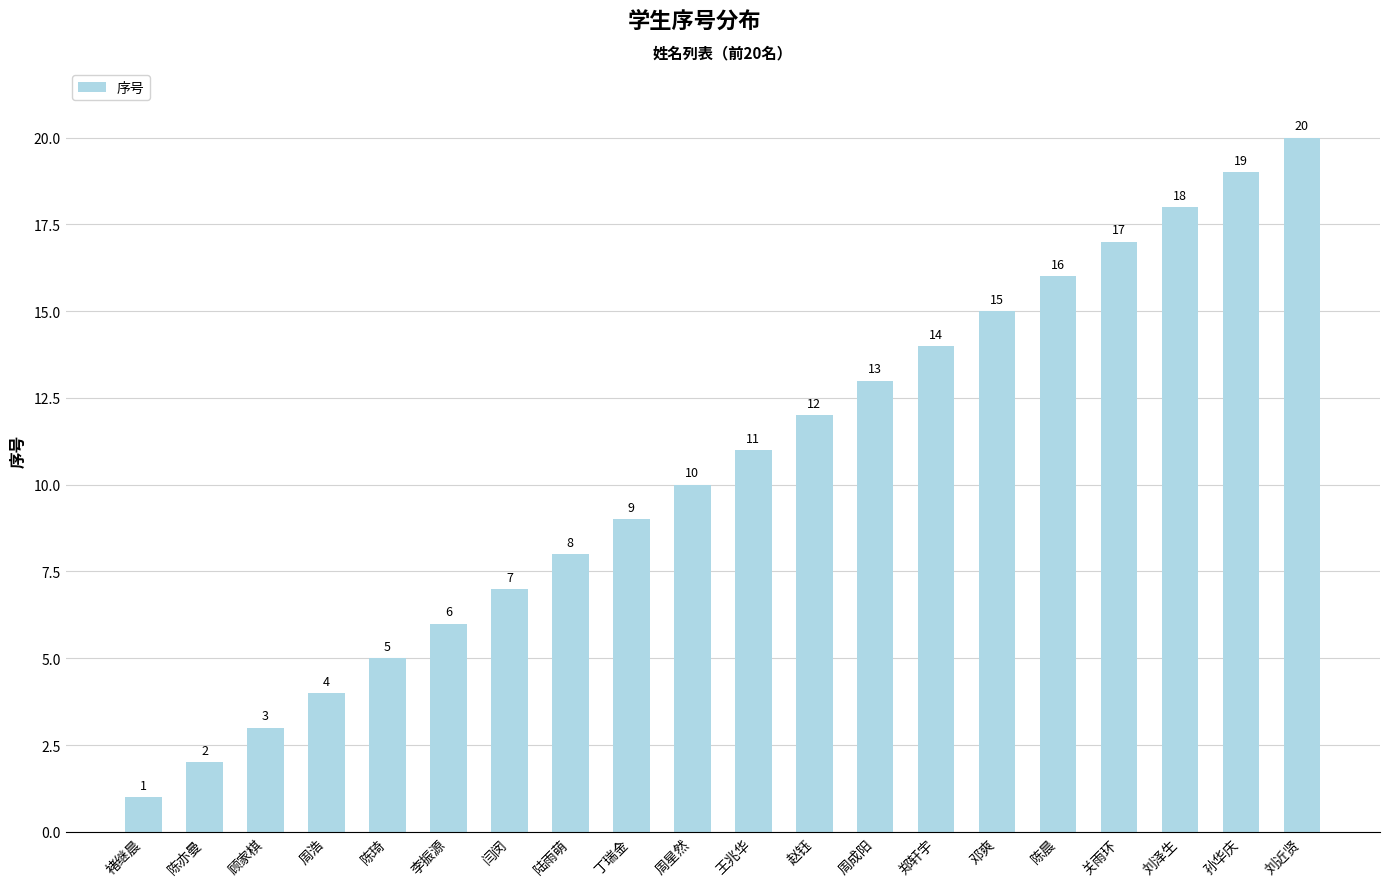

What is the approximate value at 刘近贤, to the nearest 10?

20